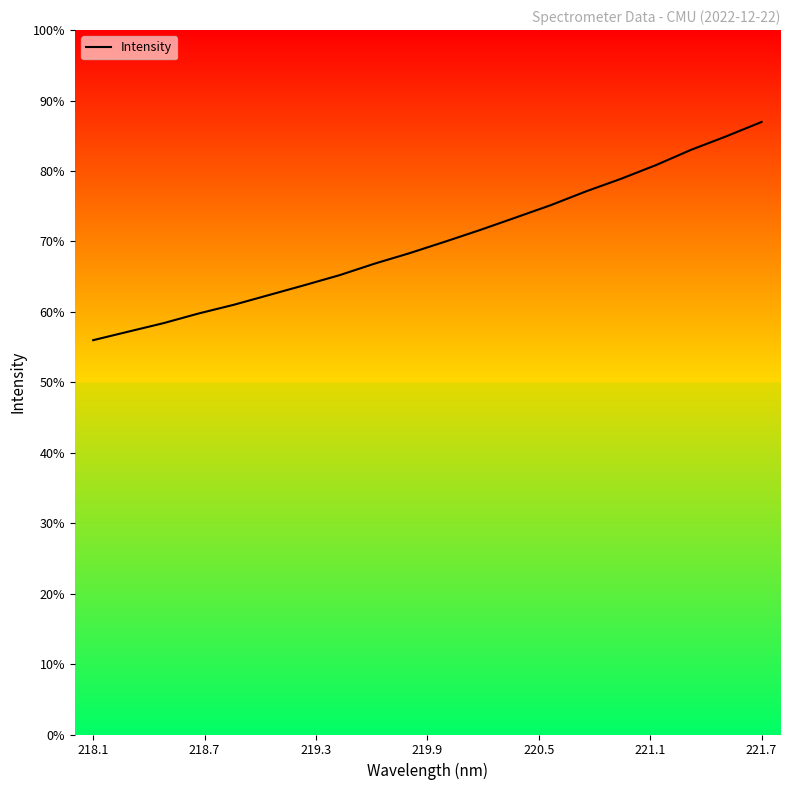

Is this an area chart (filled region under the line)?

No